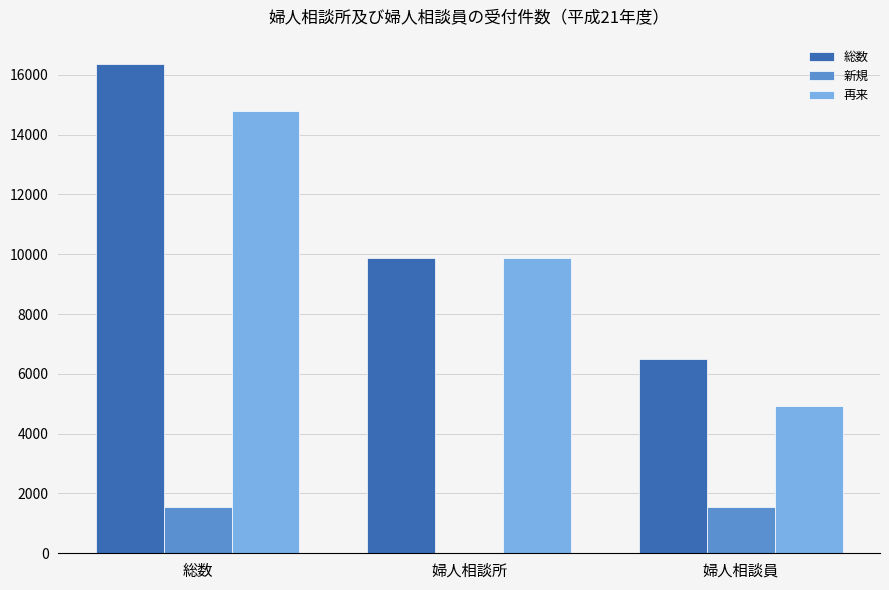

What is the total value across all series at 婦人相談員?

12970